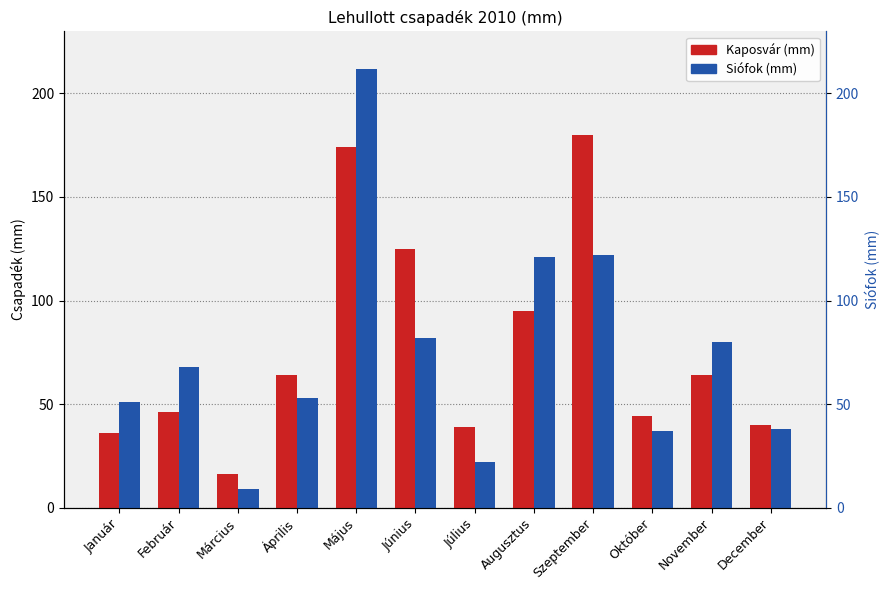

At which category is the sum across all series the highest?

Május